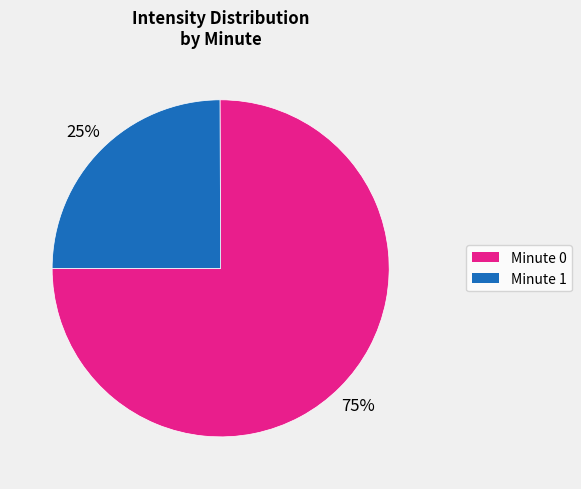

To the nearest percent, what is the average slice percentage?

50%